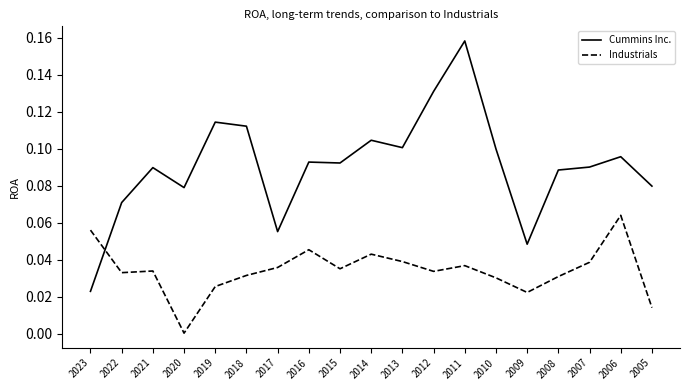

The Cummins Inc. series shows 0.2 at 2010. True or false?

False